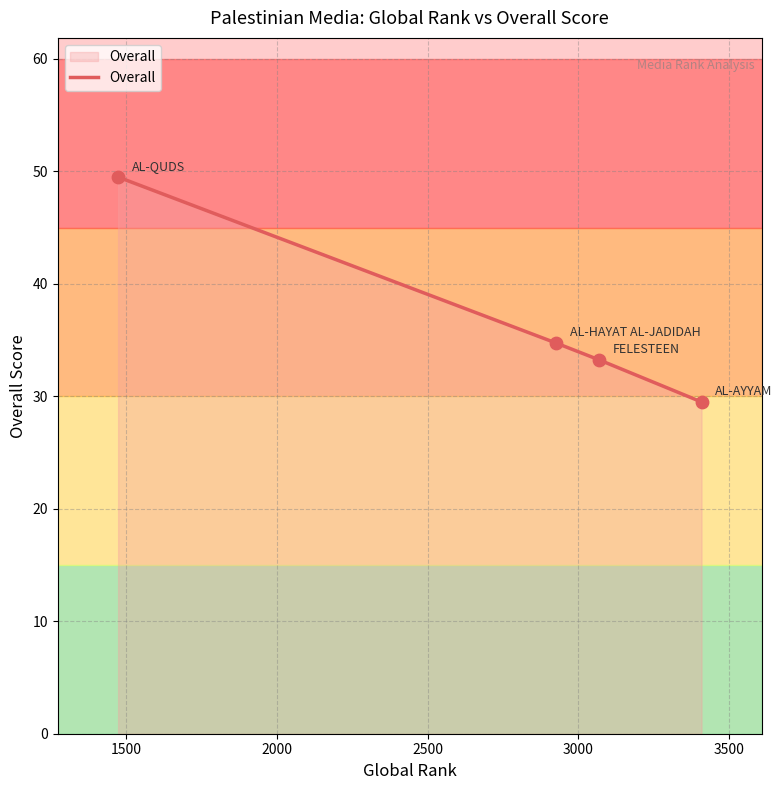

True or false: the data has more than 2 interior local peaks.

False